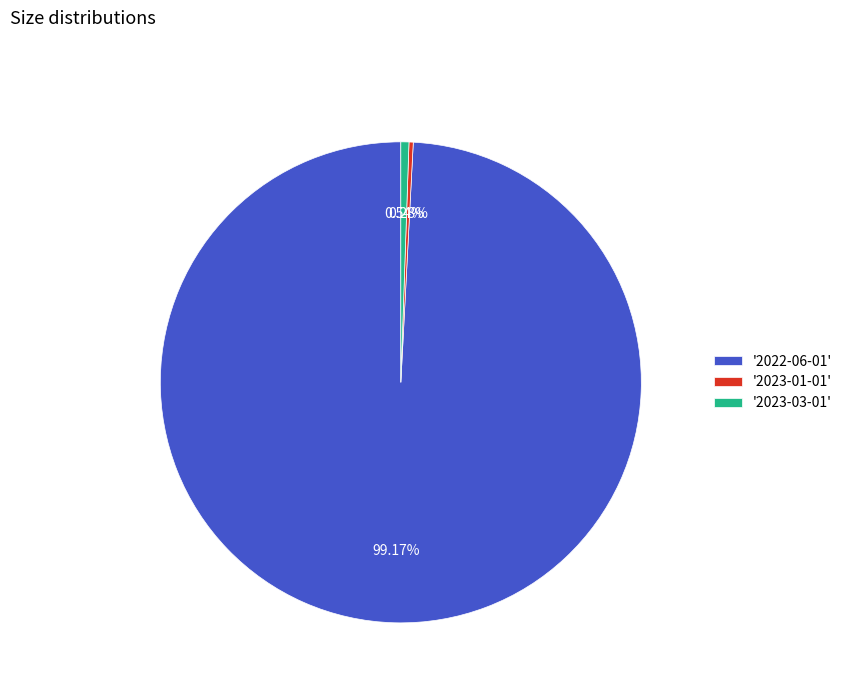

How many segments does this pie chart have?

3